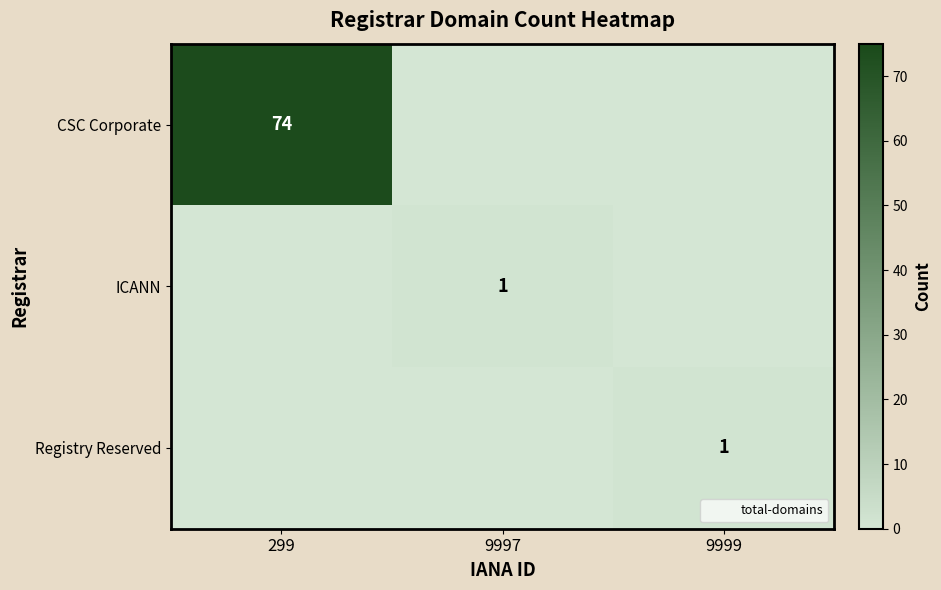

What is the sum of all Registry Reserved values?

1